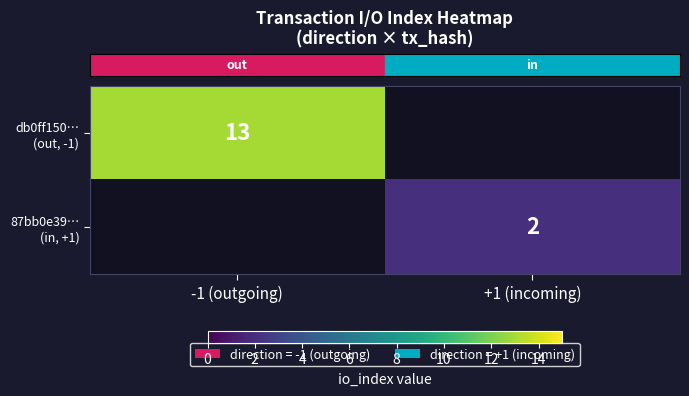

What is the minimum value for row_0?

13.0